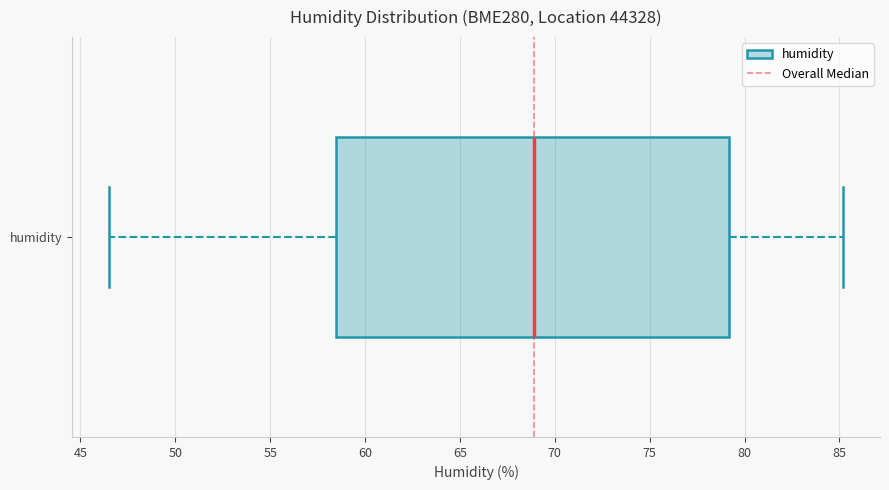

Read this box plot against the x-axis: the position of the median line, the range covered by the box, and the ends of both whiskers. The values are not printed on the chart, so give them approximately, as read against the axis.

median 69.0, box 58.5 to 79.0, whiskers 46.5 to 85.0